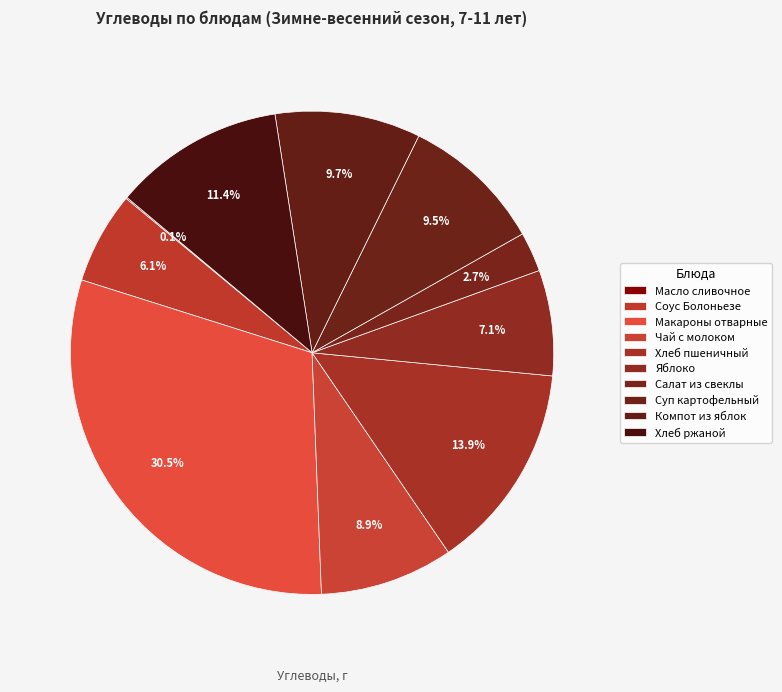

What is the total percentage of Компот из яблок and Соус Болоньезе?

15.9%